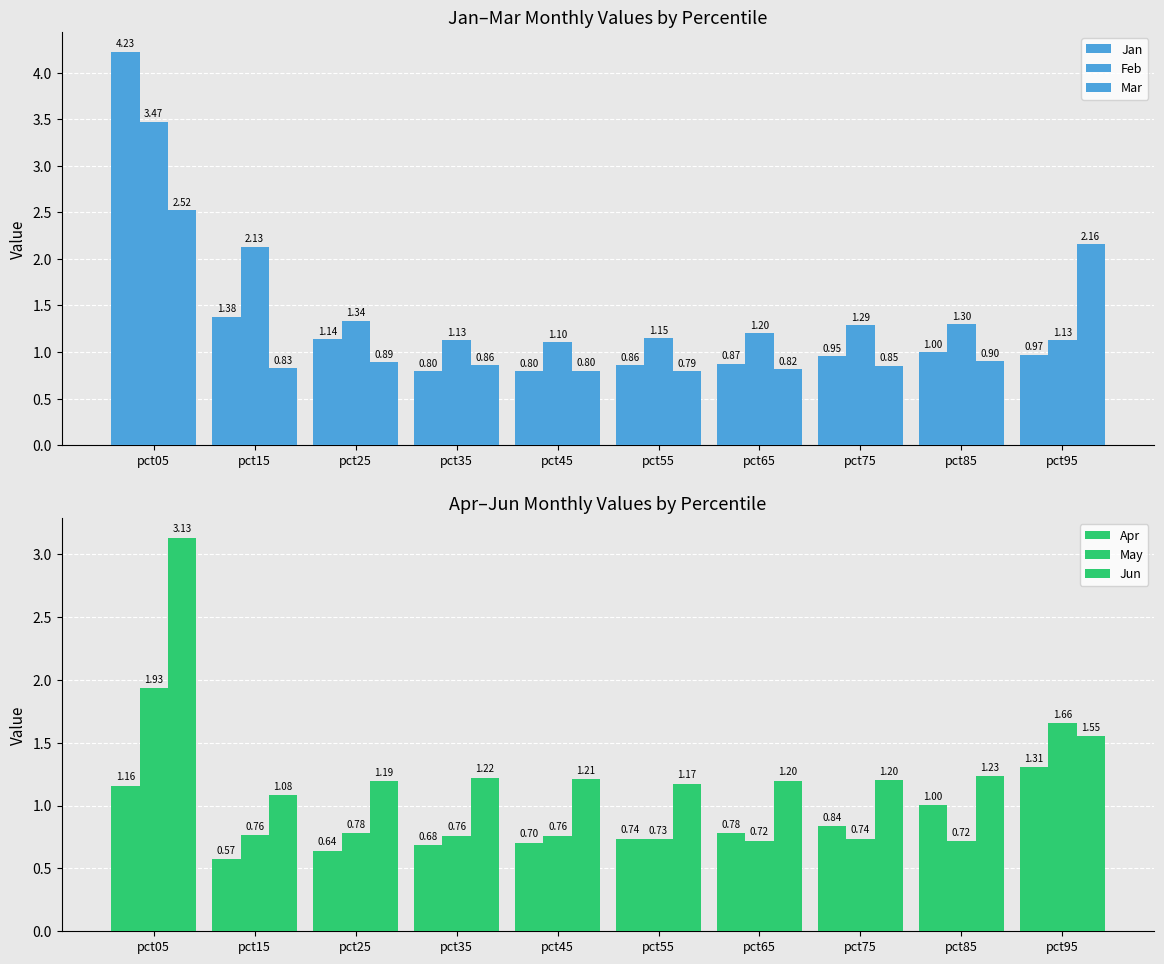

At which category does the chart reach its peak across all series?

pct05